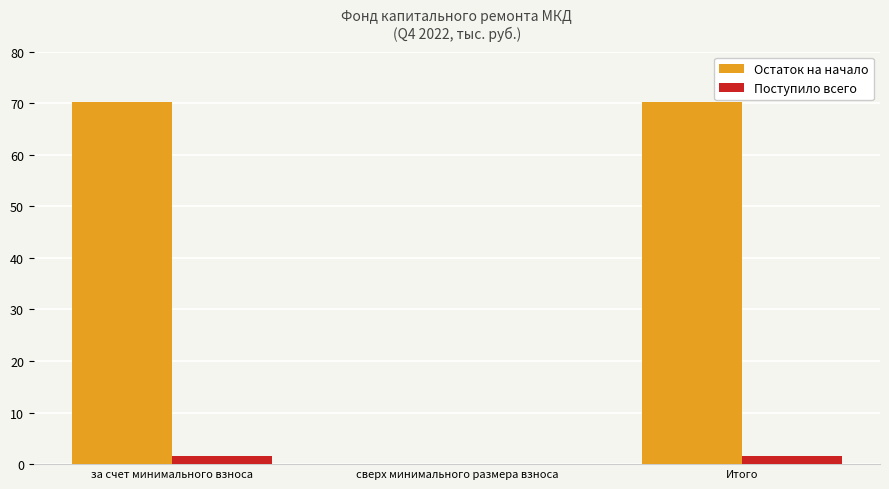

Which series changed the most between сверх минимального размера взноса and Итого?

Остаток на начало